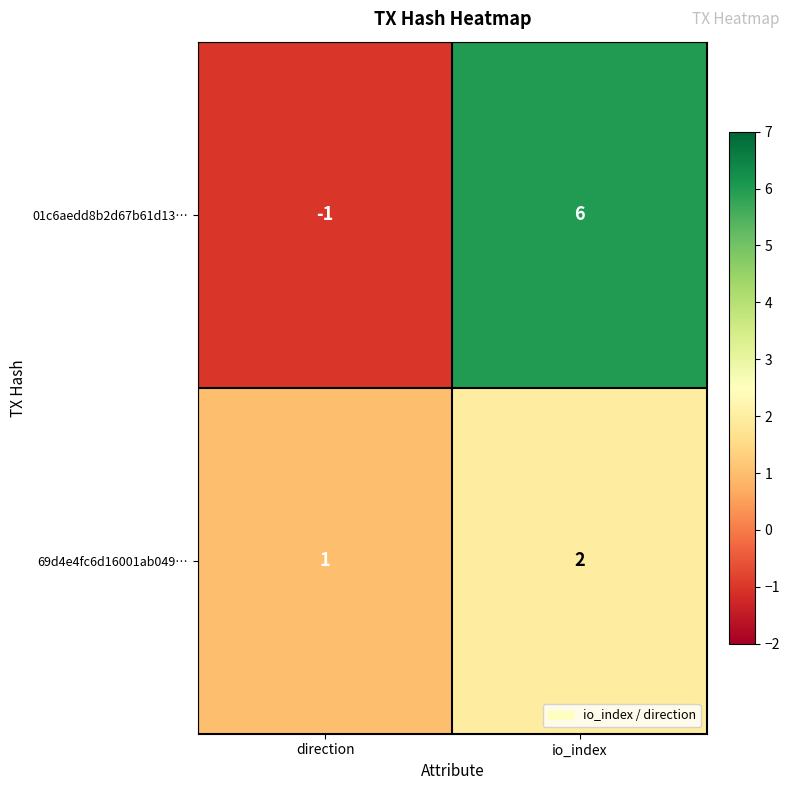

What is the maximum value shown in the chart?

6